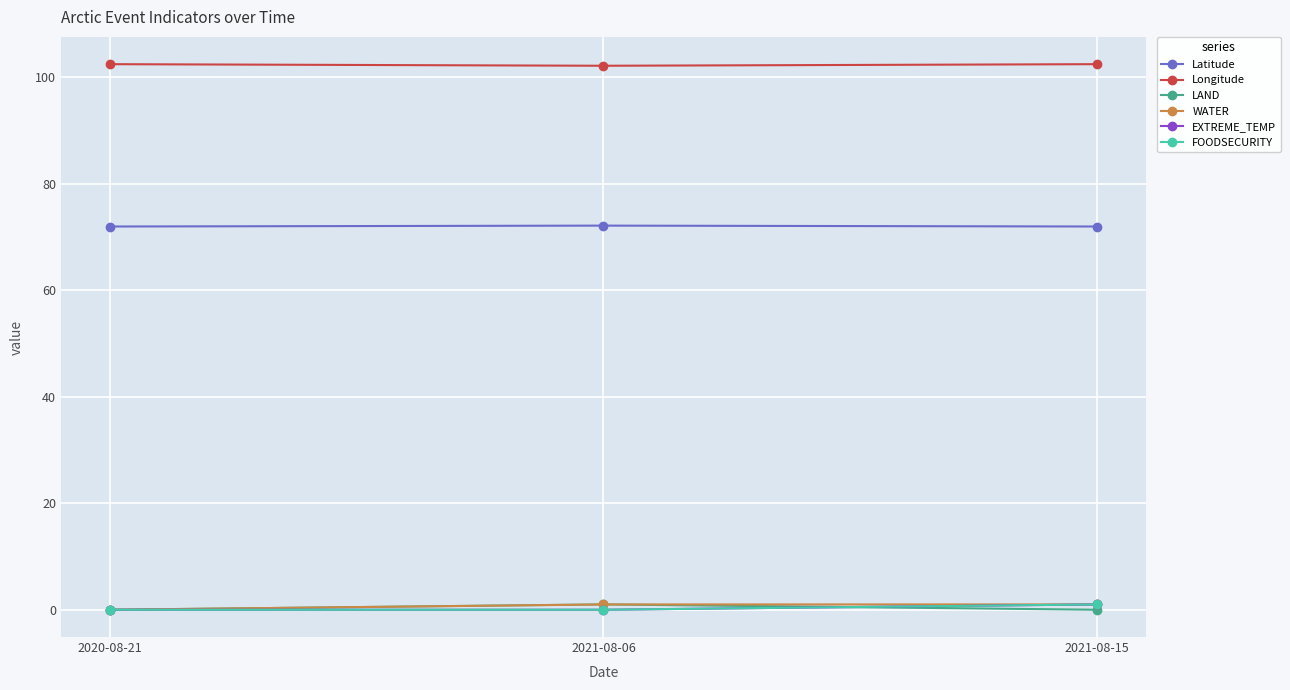

What is the difference between the EXTREME_TEMP values at 2021-08-06 and 2021-08-15?

1.0